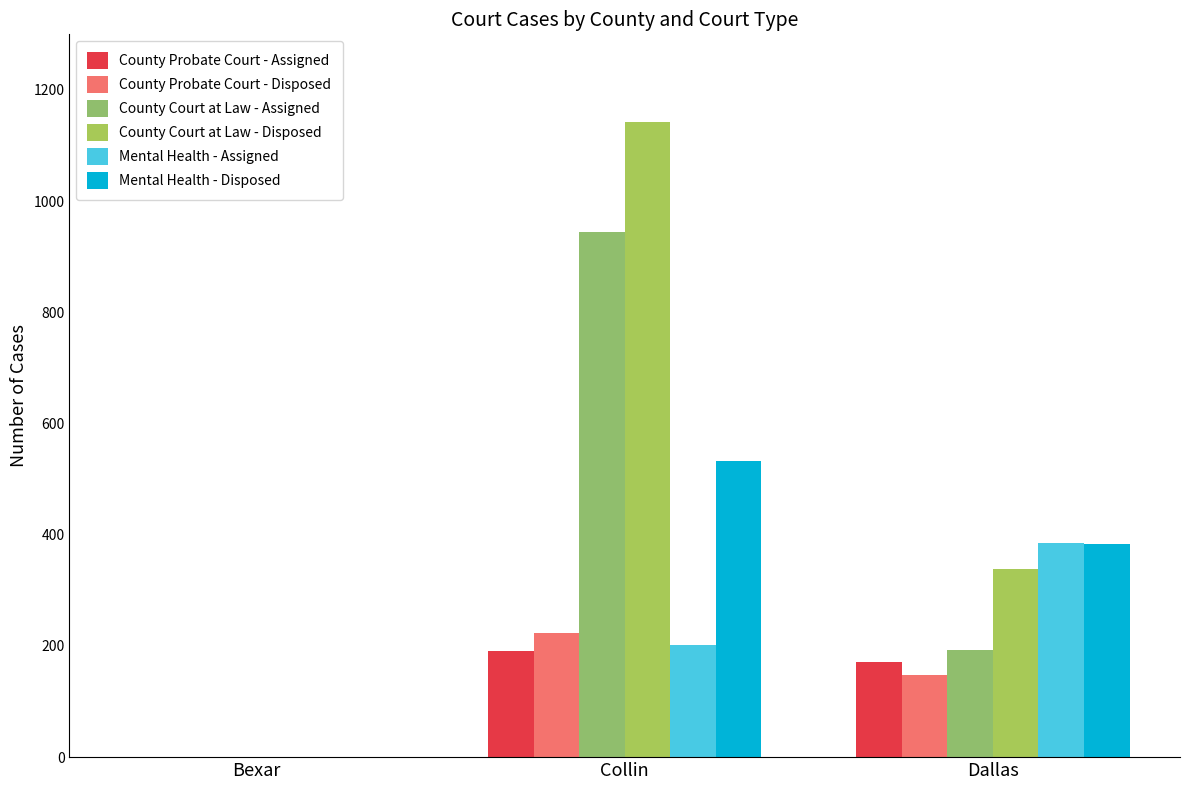

Is it true that County Probate Court - Assigned equals 252 at Dallas?

False